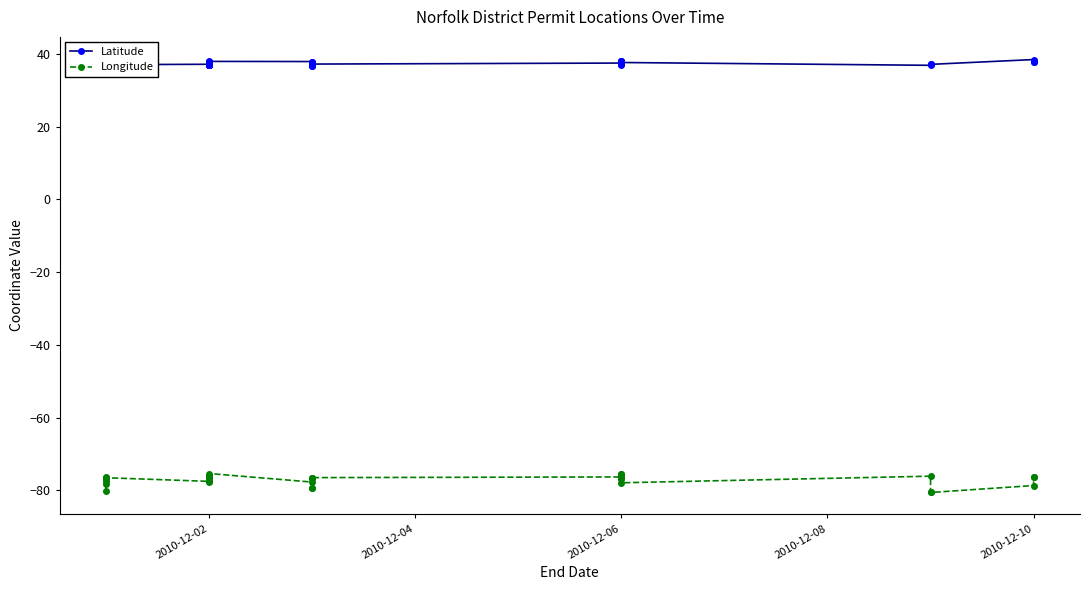

Does the chart have visible grid lines?

No